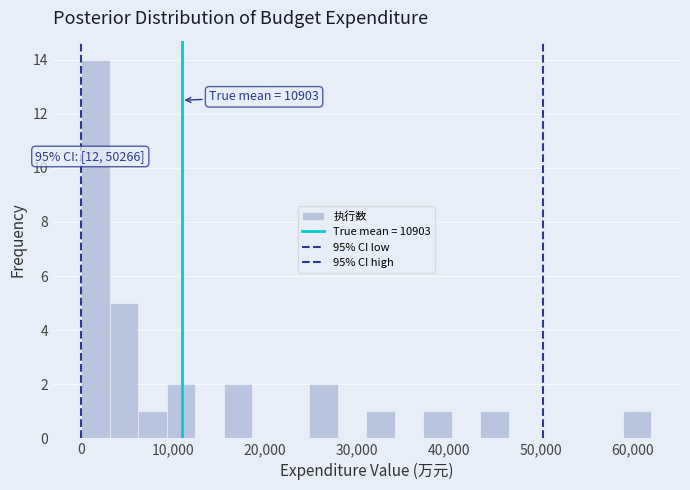

Read against the x-axis, roughly where is the centre of the tallest bar?

2000